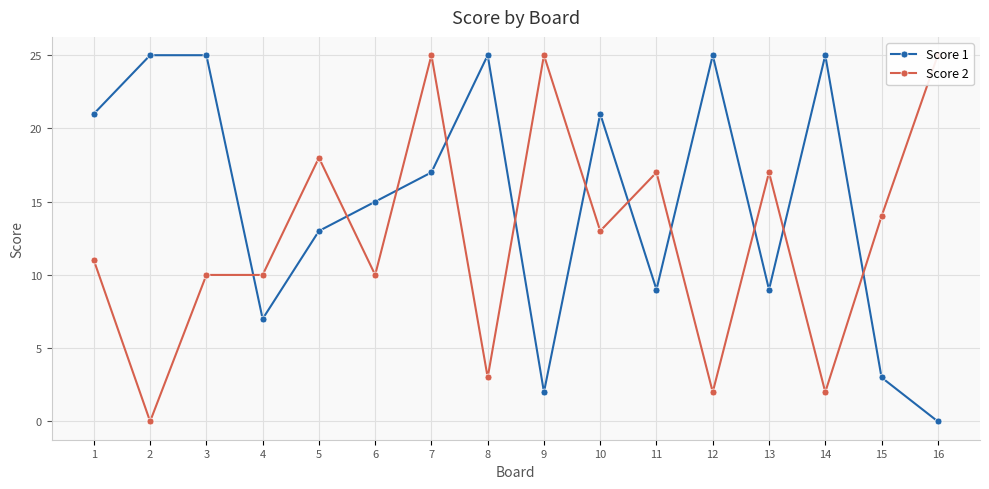

At which category is the sum across all series the highest?

7